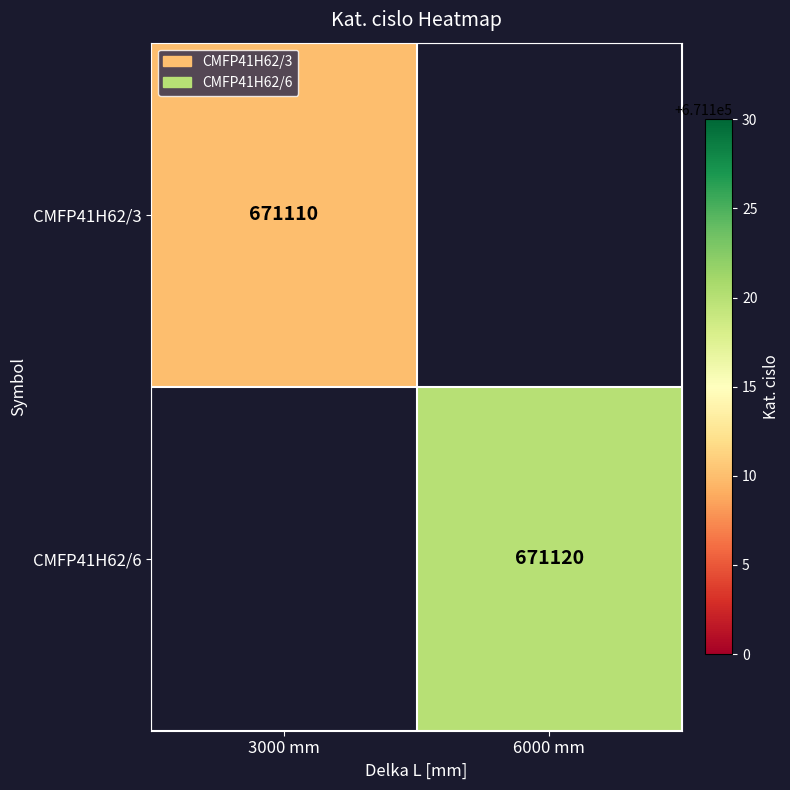

The value of CMFP41H62/3 at 3000 mm is 671110. True or false?

True